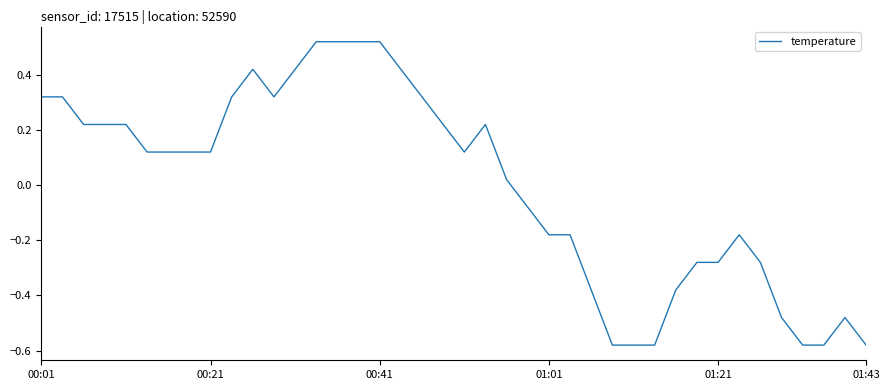

Where is the first local maximum?

10